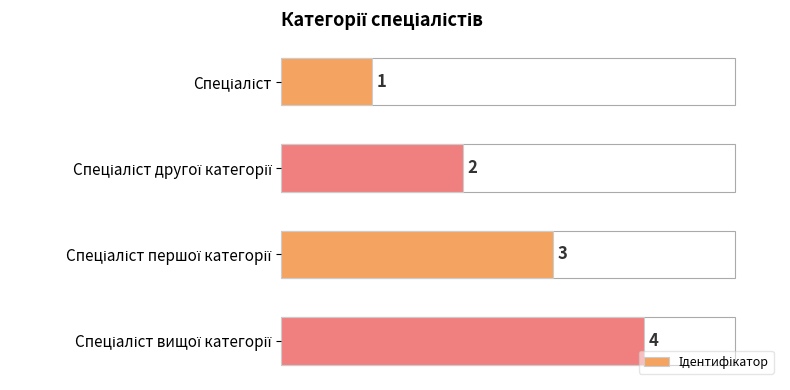

What is the value of the 4th bar from the top?

4